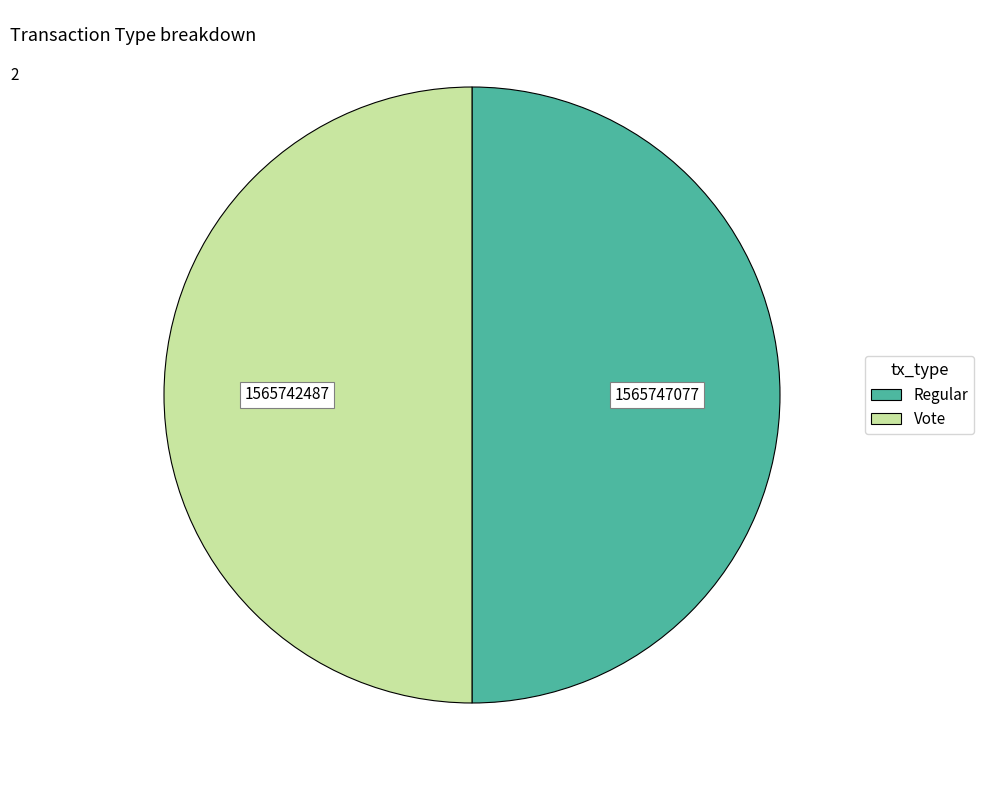

Is the sum of Vote and Regular greater than half?

Yes